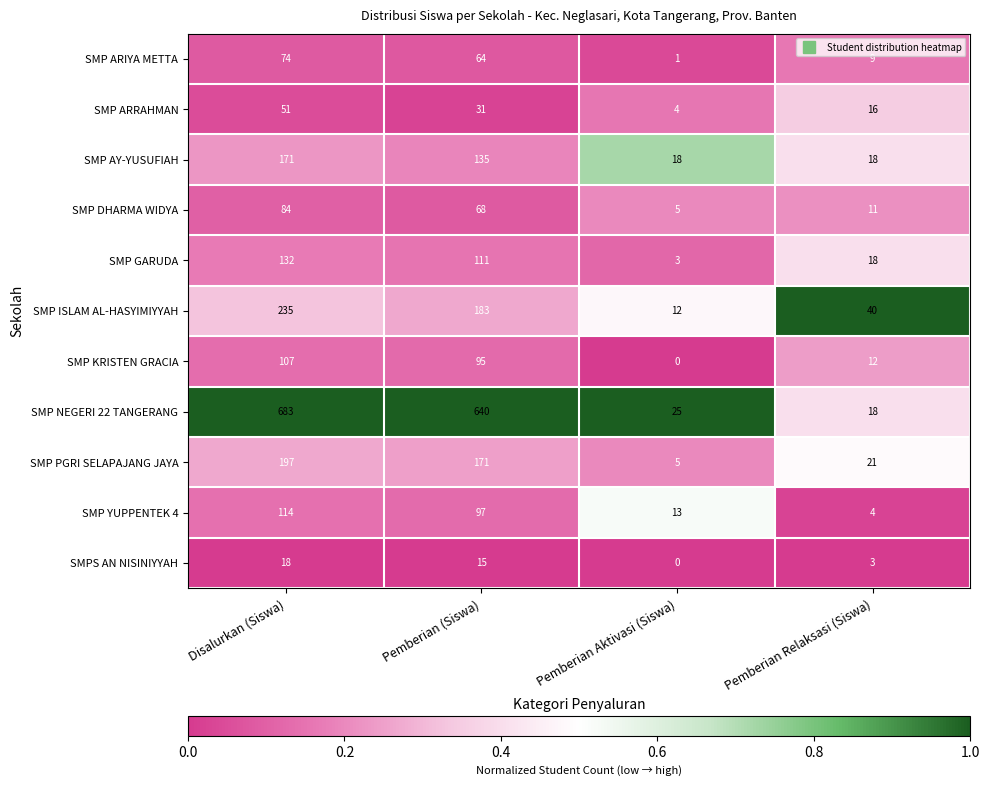

What is the sum of the SMP ARRAHMAN values at Pemberian Relaksasi (Siswa) and Pemberian (Siswa)?

47